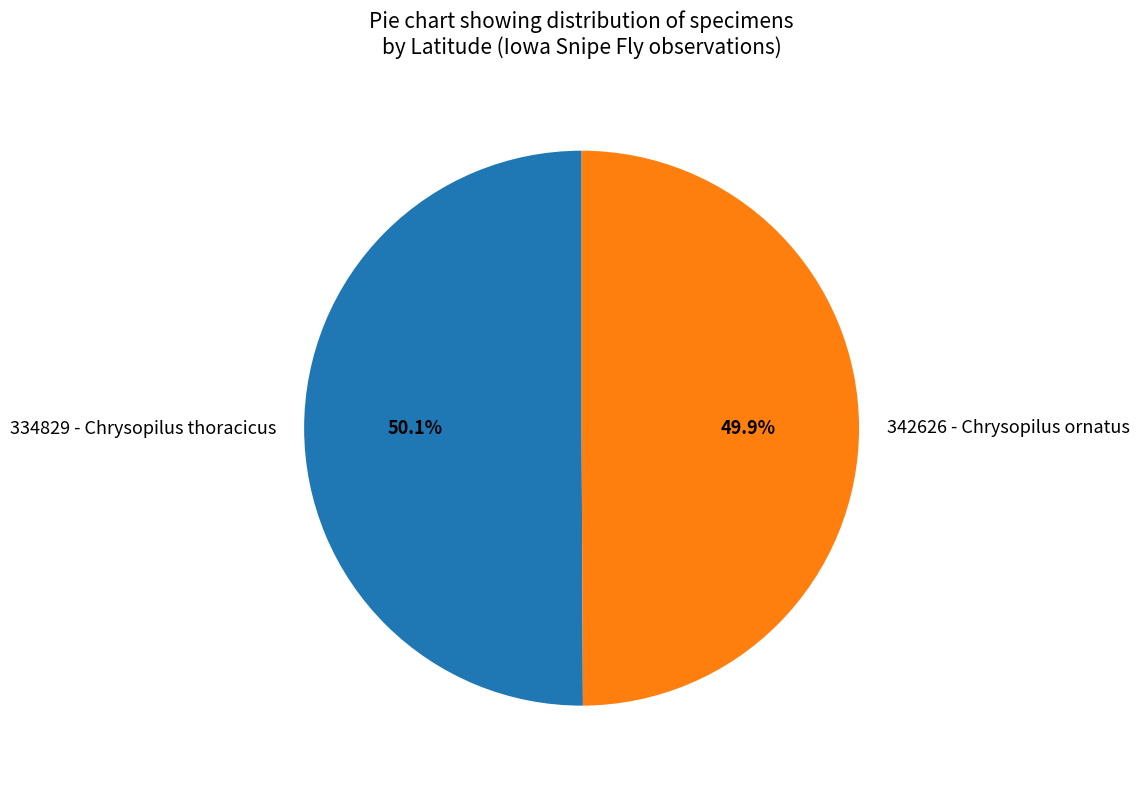

To the nearest percent, what portion does 342626 - Chrysopilus ornatus represent?

50%